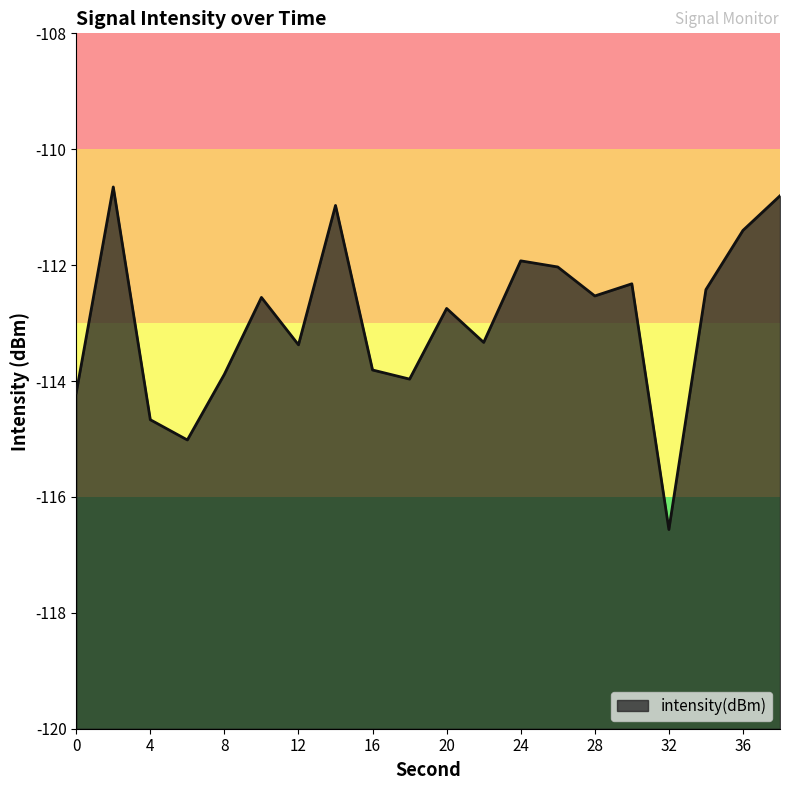

At which category does the chart reach its minimum across all series?

32